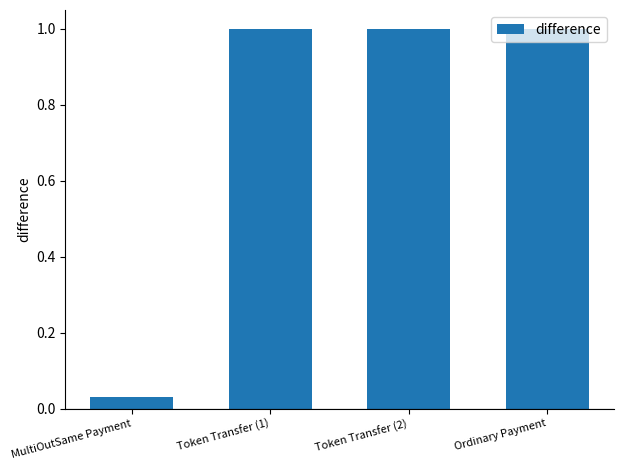

Is it true that the value at Token Transfer (2) is 0.2?

False